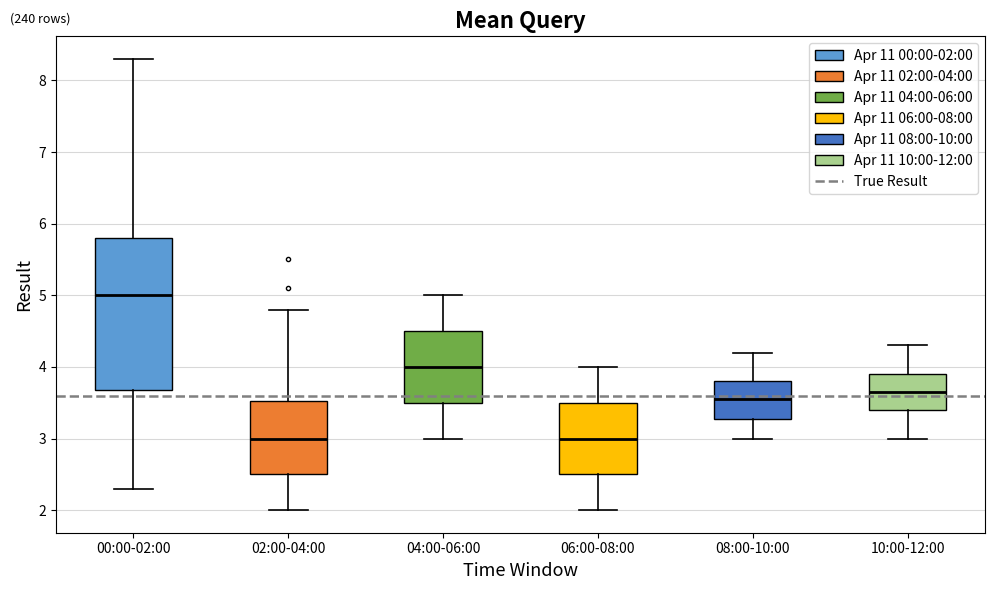

Reading left to right, transcribe this box plot: for each box, give where its median line is, the range the box spans, and where its two whiskers end, as read against the y-axis. The values are not printed on the chart, so give them approximately, as read against the axis.

00:00-02:00: median 5.0, box 3.7 to 5.8, whiskers 2.3 to 8.3
02:00-04:00: median 3.0, box 2.5 to 3.5, whiskers 2.0 to 4.8
04:00-06:00: median 4.0, box 3.5 to 4.5, whiskers 3.0 to 5.0
06:00-08:00: median 3.0, box 2.5 to 3.5, whiskers 2.0 to 4.0
08:00-10:00: median 3.6, box 3.3 to 3.8, whiskers 3.0 to 4.2
10:00-12:00: median 3.7, box 3.4 to 3.9, whiskers 3.0 to 4.3